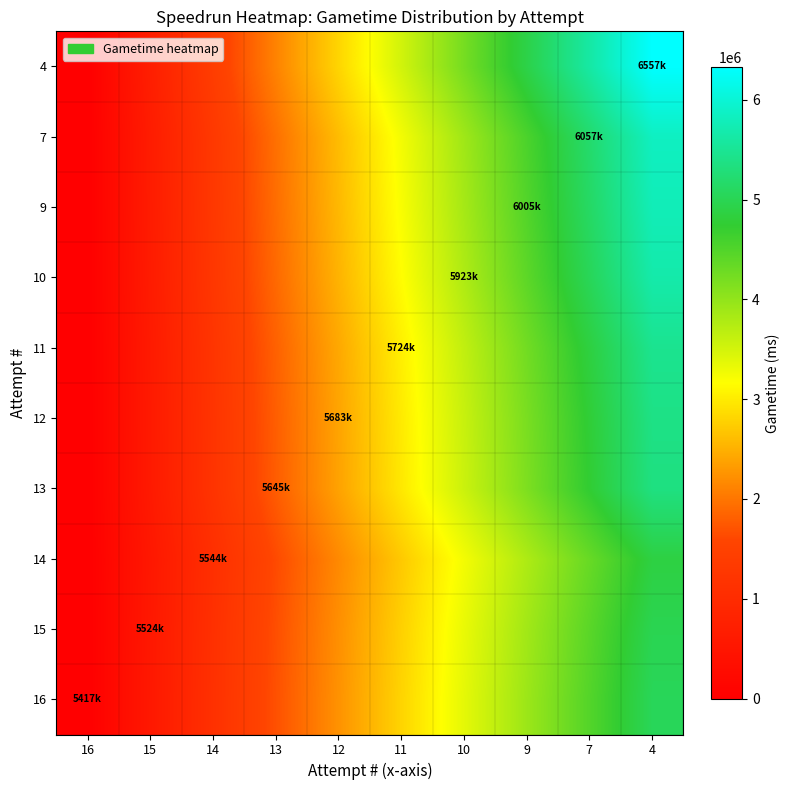

Which series changed the most between 7 and 4?

4